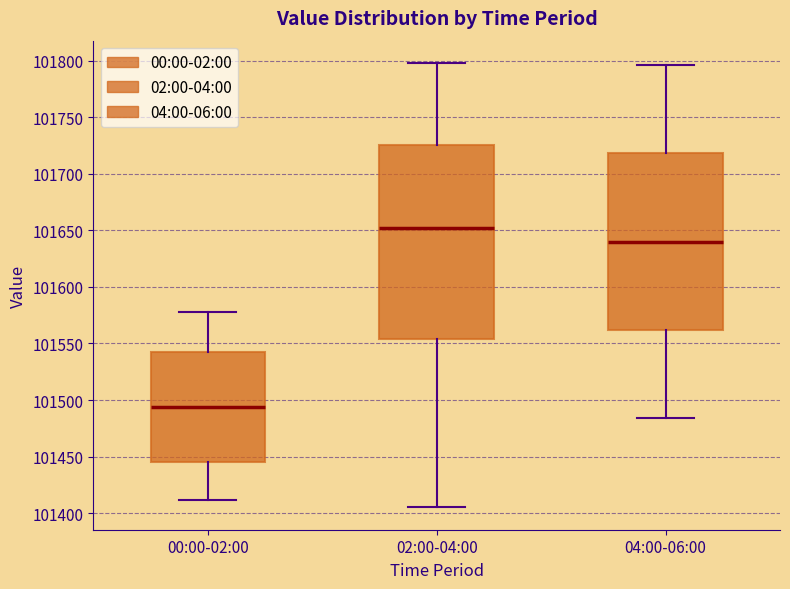

Which box is the tallest, from its lower edge to its upper edge?

02:00-04:00